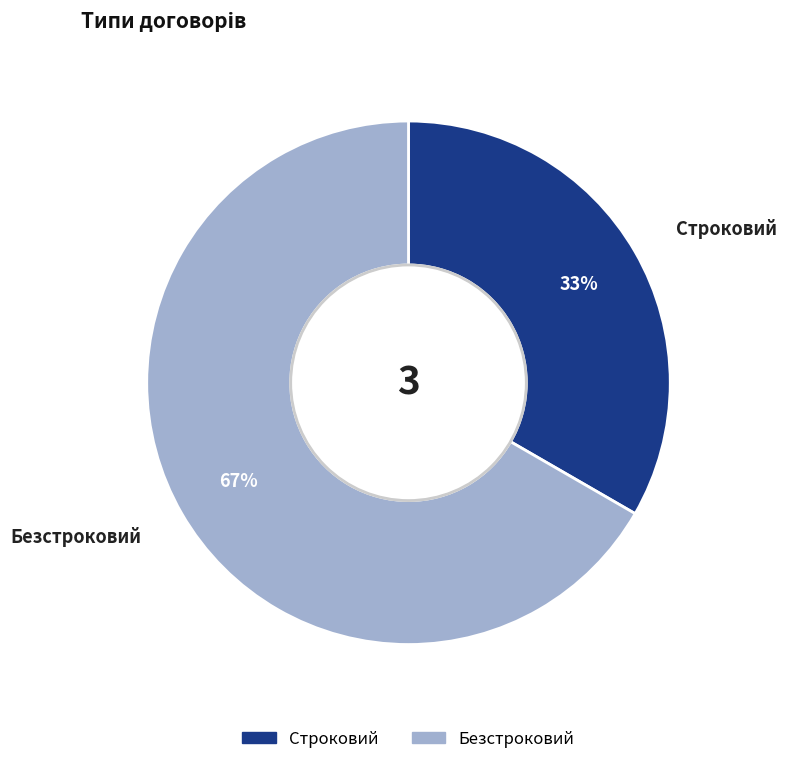

How many segments does this pie chart have?

2